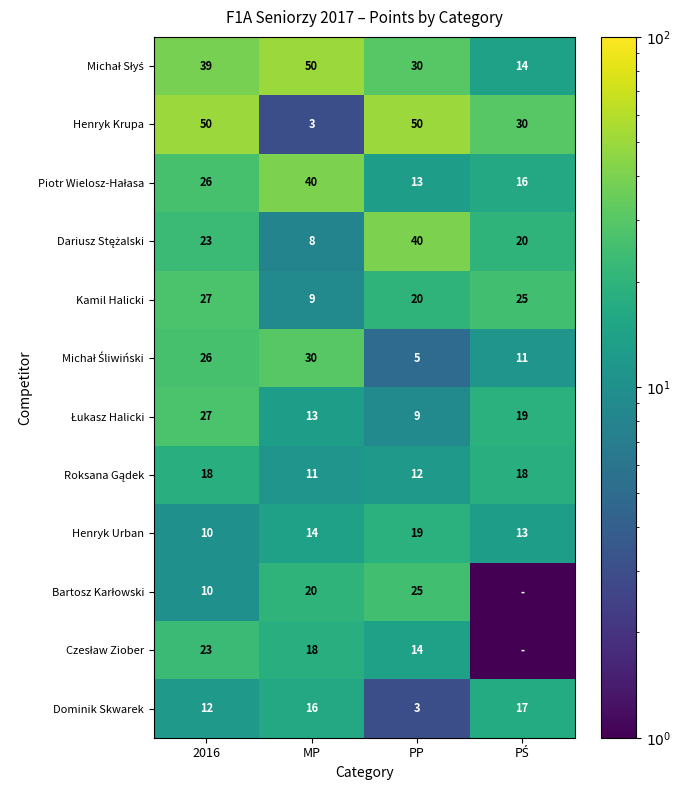

What is the maximum value for Kamil Halicki?

27.0